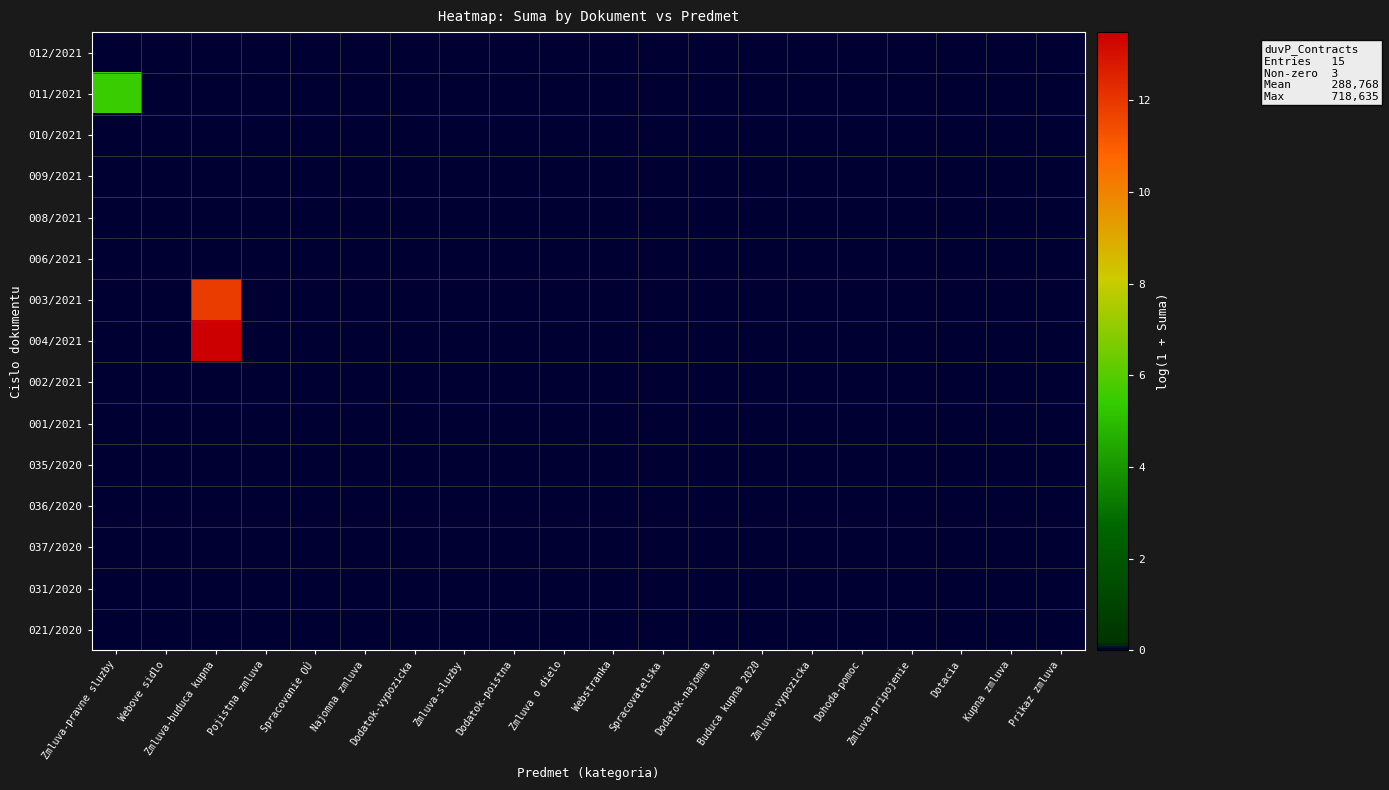

What is the maximum value shown in the chart?

13.5